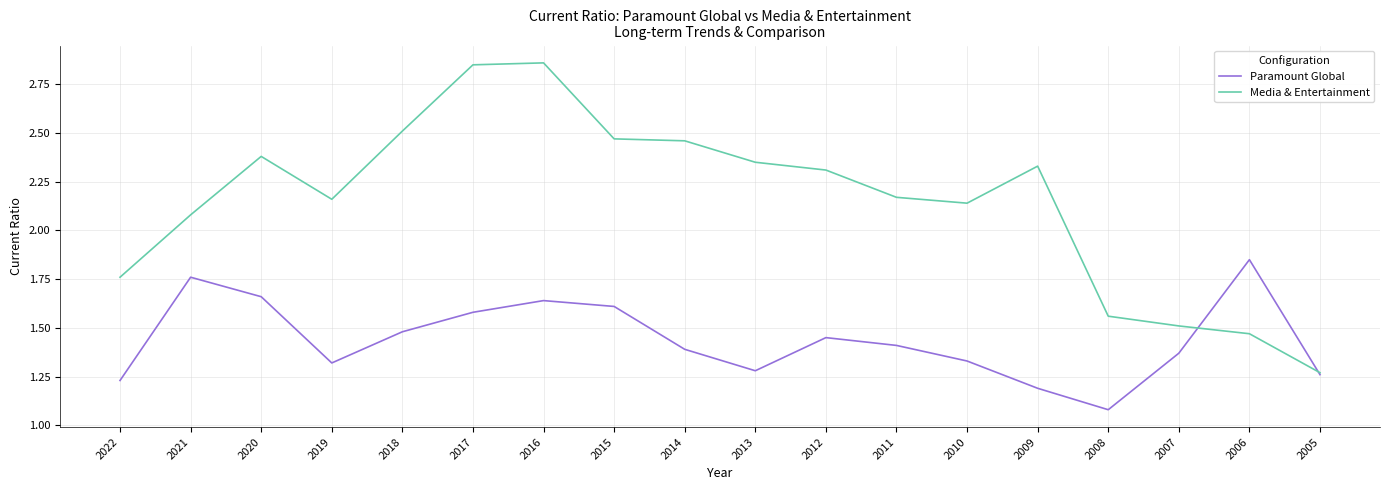

Is it true that Media & Entertainment equals 1.0 at 2009?

False